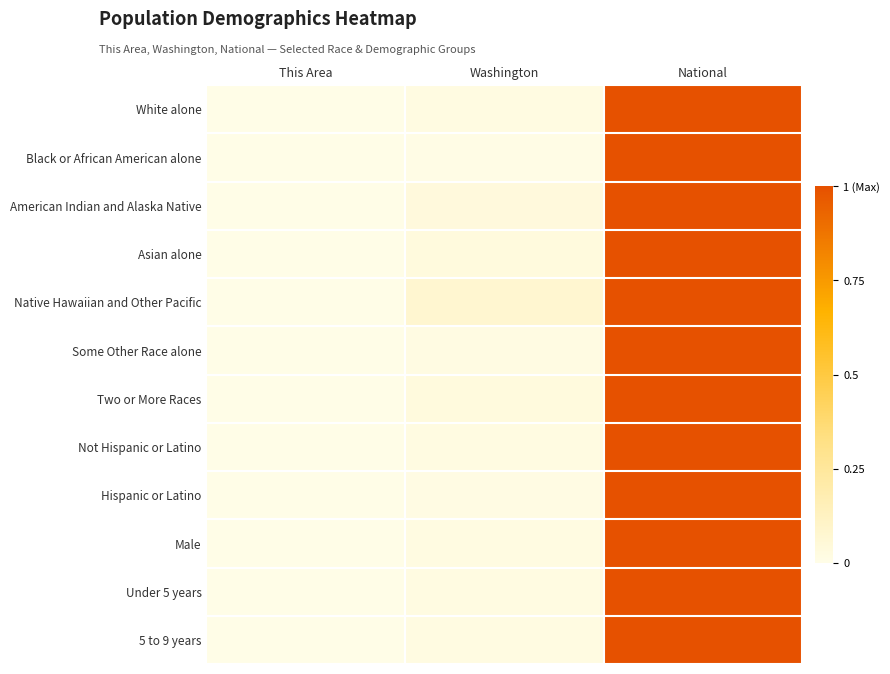

What is the spread (max minus min) of values at Washington?

0.1